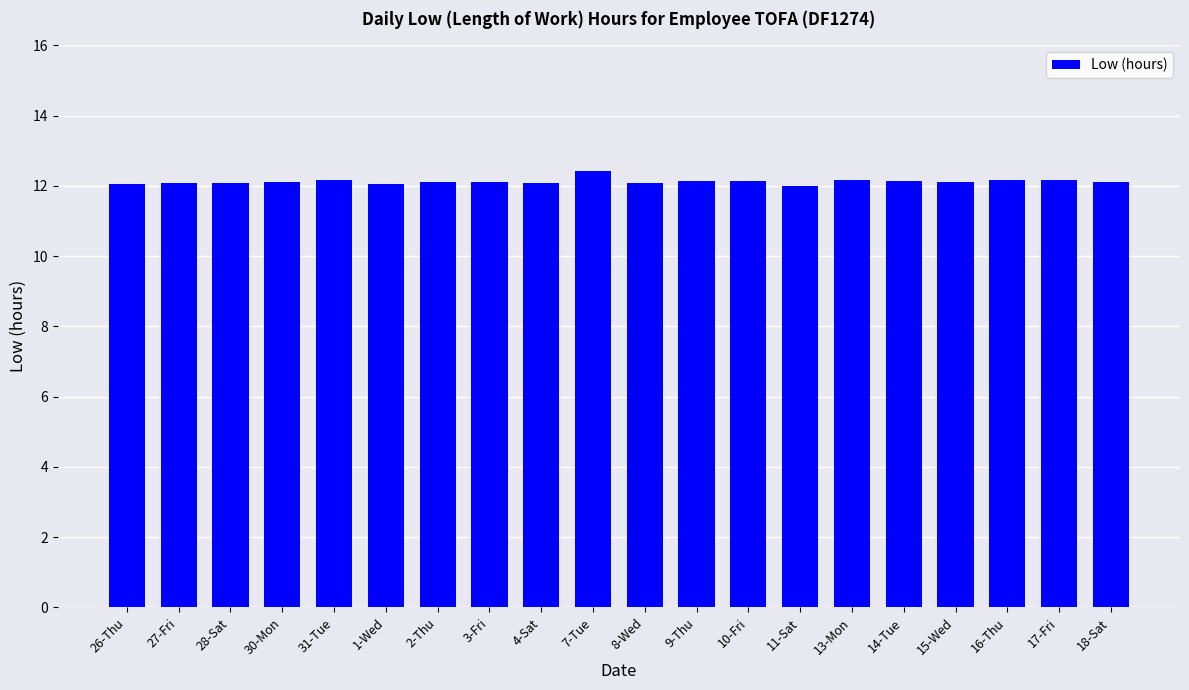

Does the chart contain stacked bars?

No